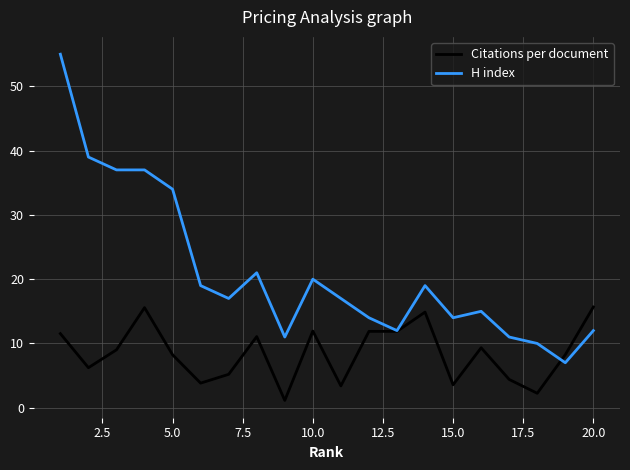

Rank the series by their maximum value, from highest to lowest.

H index, Citations per document